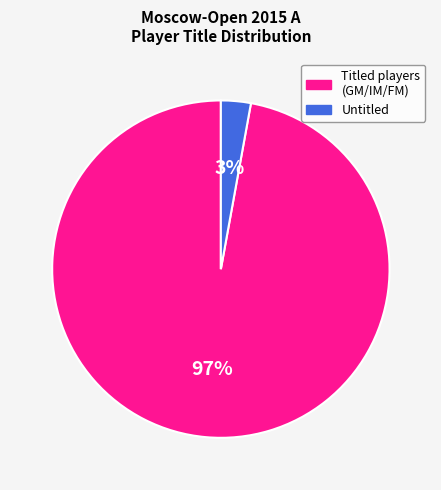

Is it true that Untitled is 15% of the pie?

False